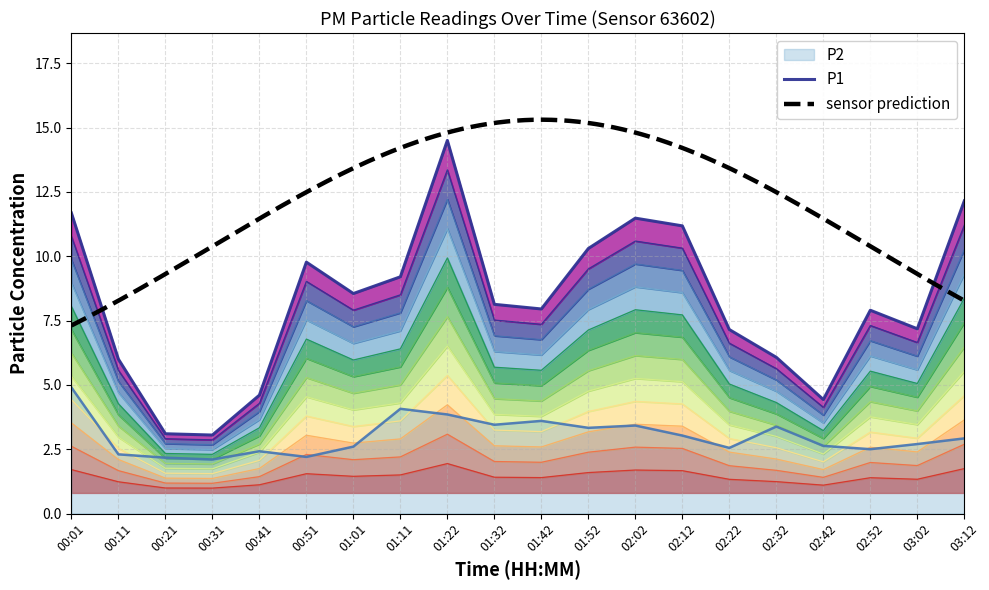

True or false: P2 has more than 2 points higher than both neighbors.

True